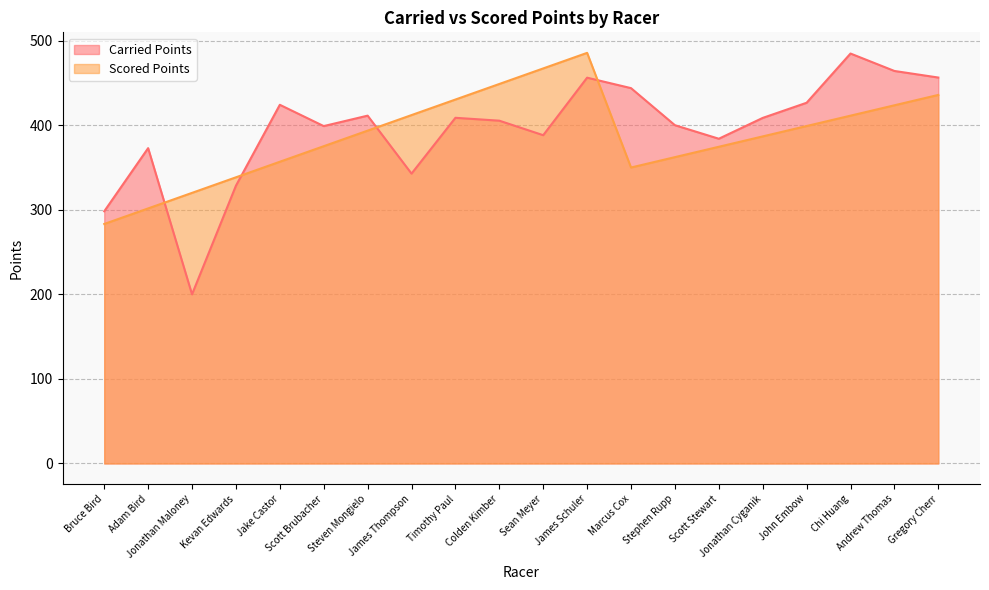

How many lines are shown in the chart?

2